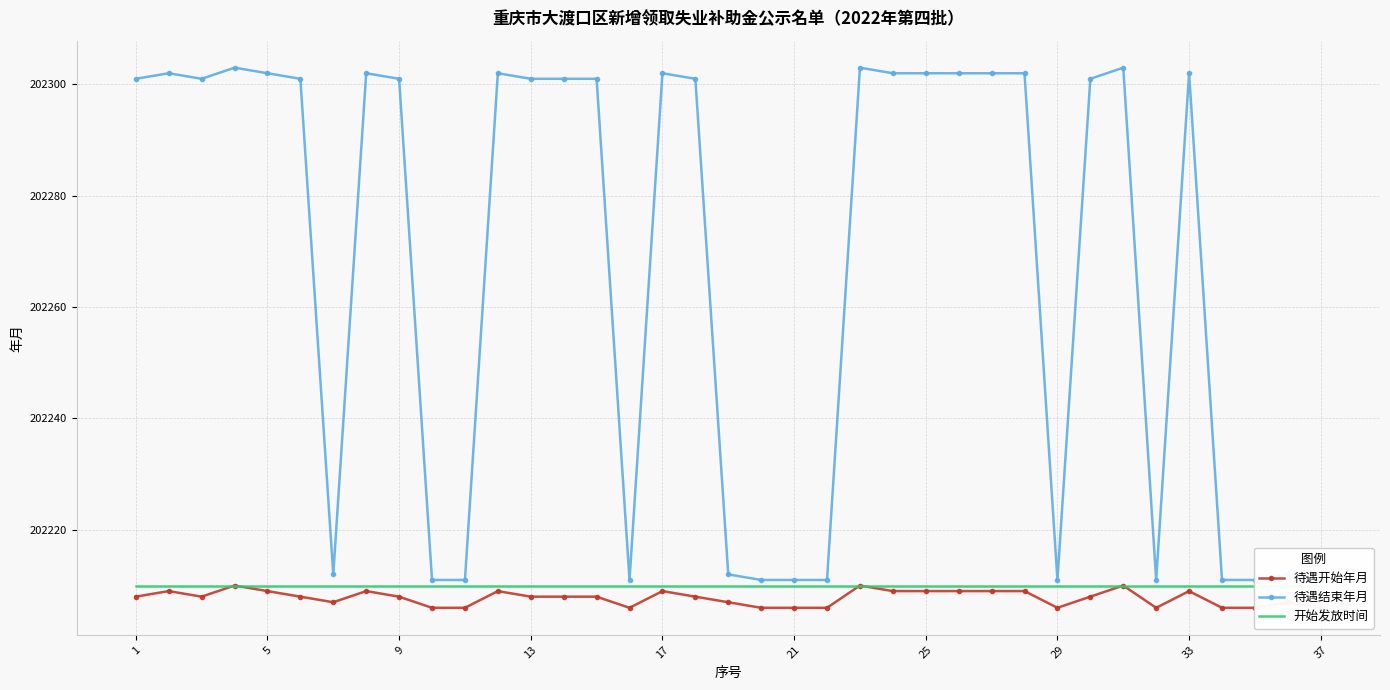

What are all the series names shown in the legend?

待遇开始年月, 待遇结束年月, 开始发放时间